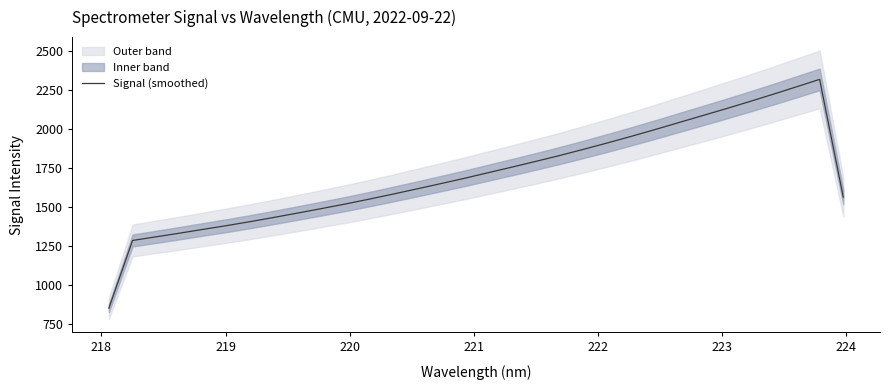

What is the highest value of the Signal (smoothed) series?

2320.6